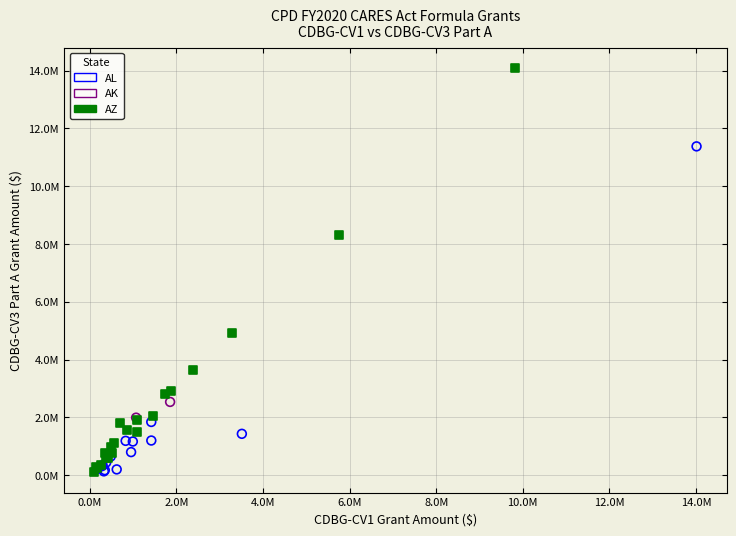

What are all the series names shown in the legend?

AL, AK, AZ